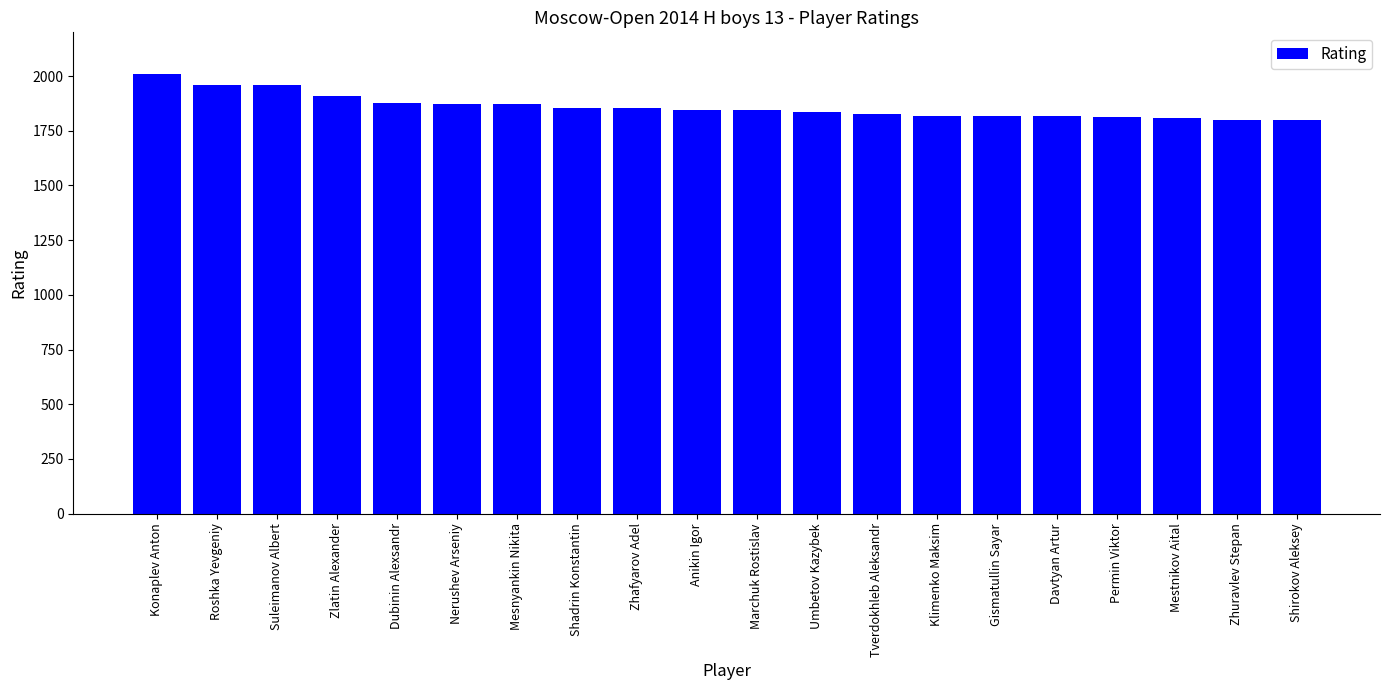

Count the number of data series in this chart.

1